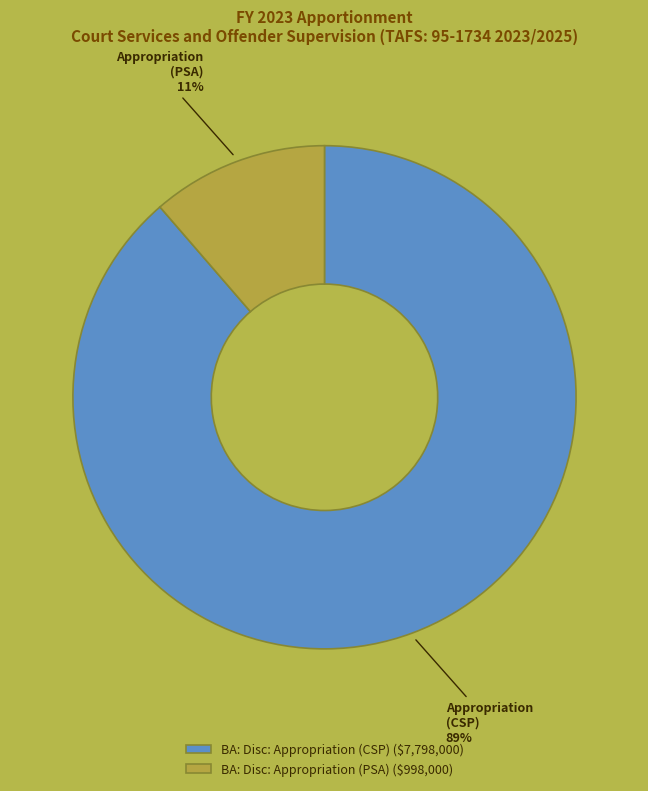

To the nearest percent, what is the average slice percentage?

50%